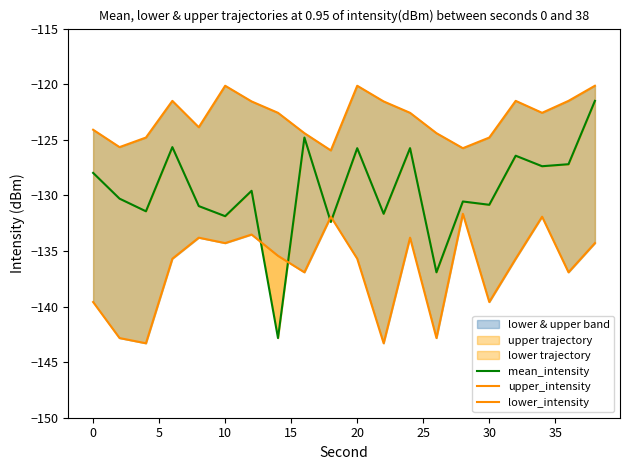

Rank the series by their maximum value, from lowest to highest.

lower_intensity, mean_intensity, upper_intensity